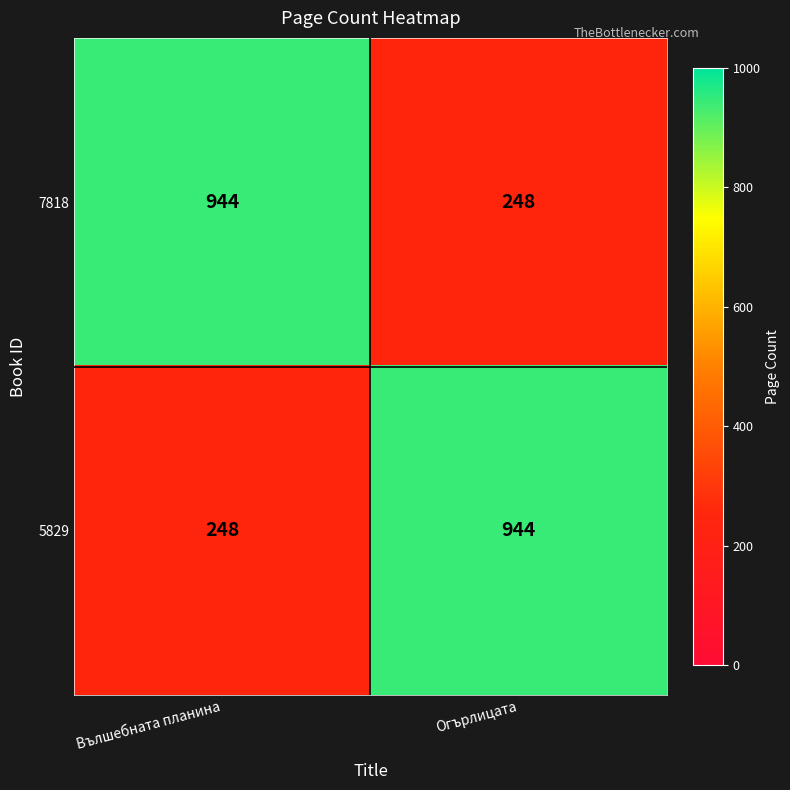

What is the spread (max minus min) of values at Огърлицата?

696